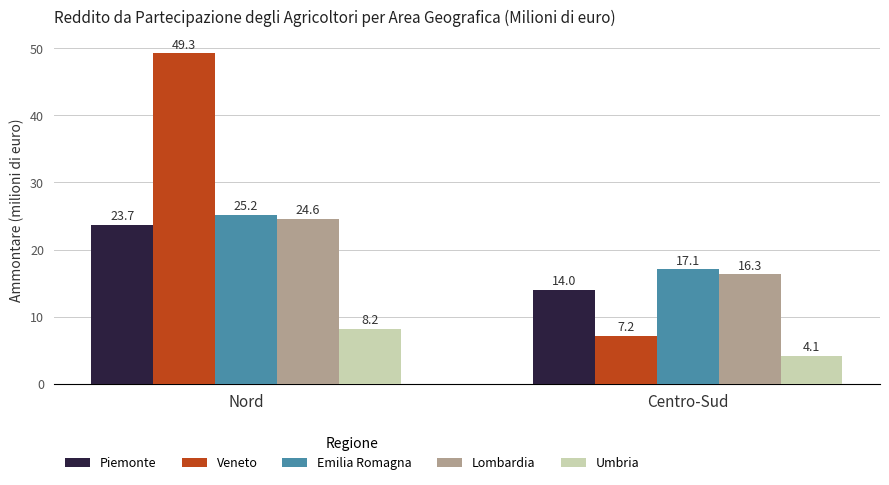

What is the lowest value of the Veneto series?

7.2